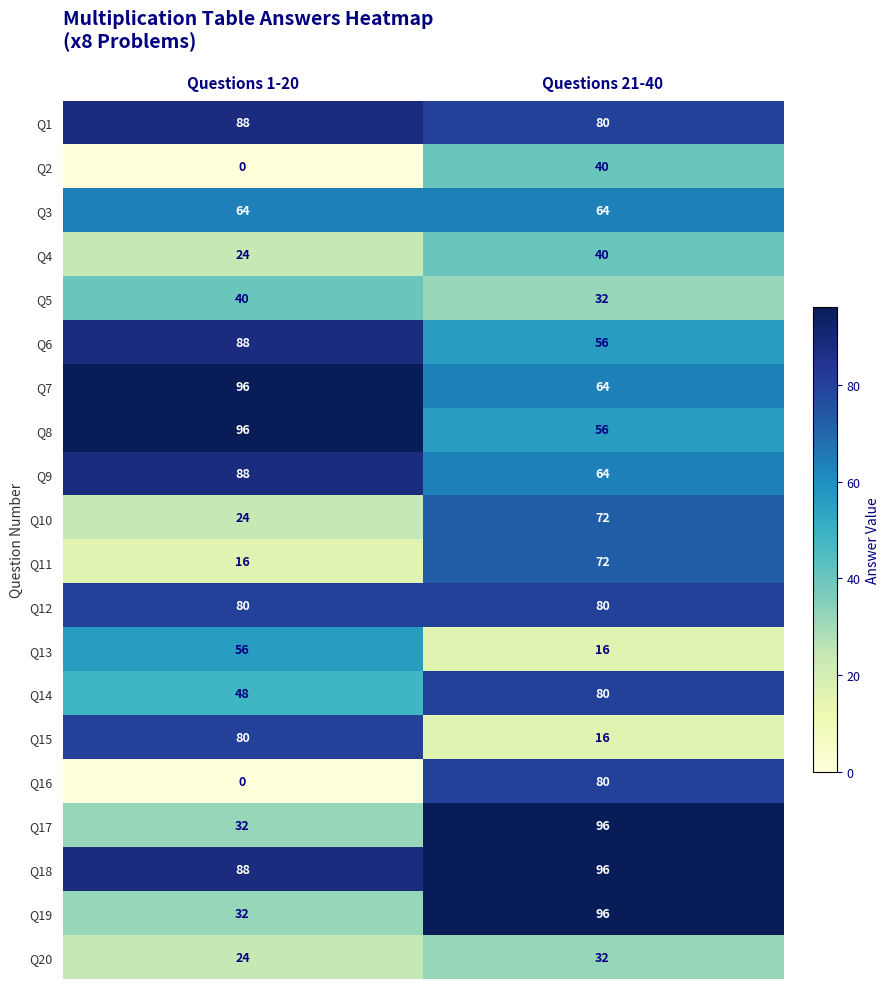

Which category has the lowest value across all series?

Questions 1-20